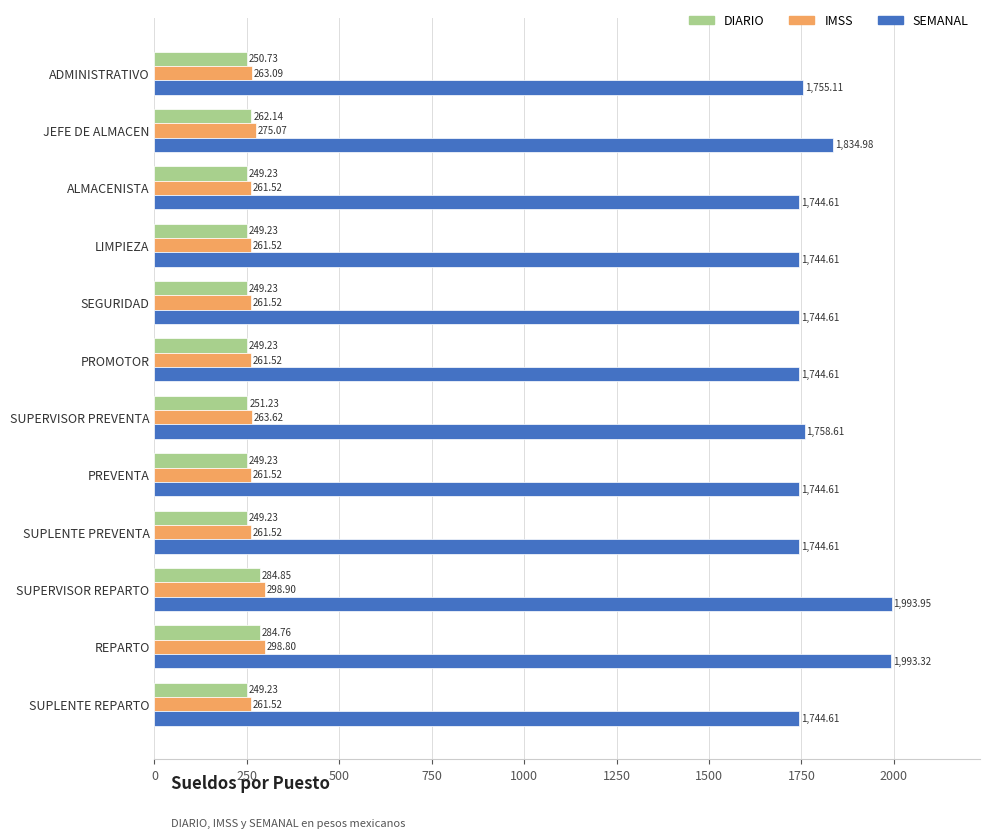

Count the number of data series in this chart.

3